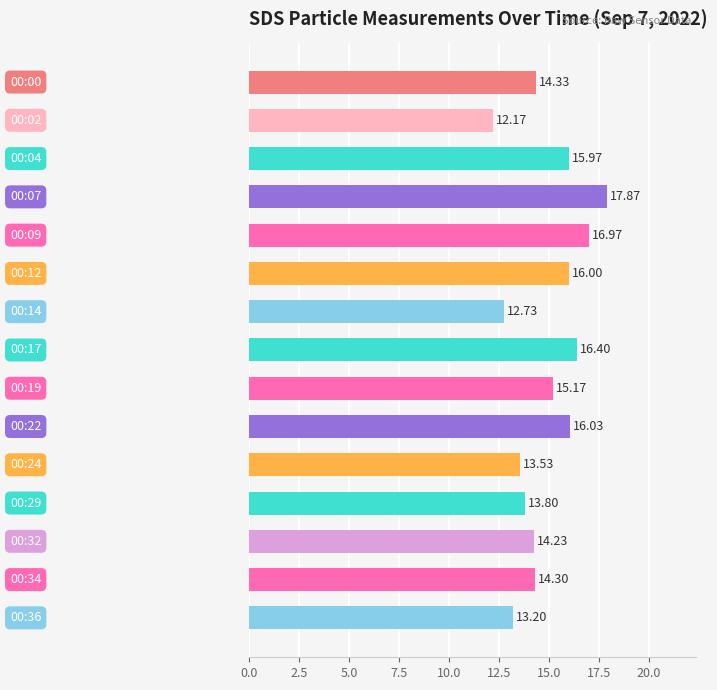

What is the difference between the maximum and second lowest values?

5.1